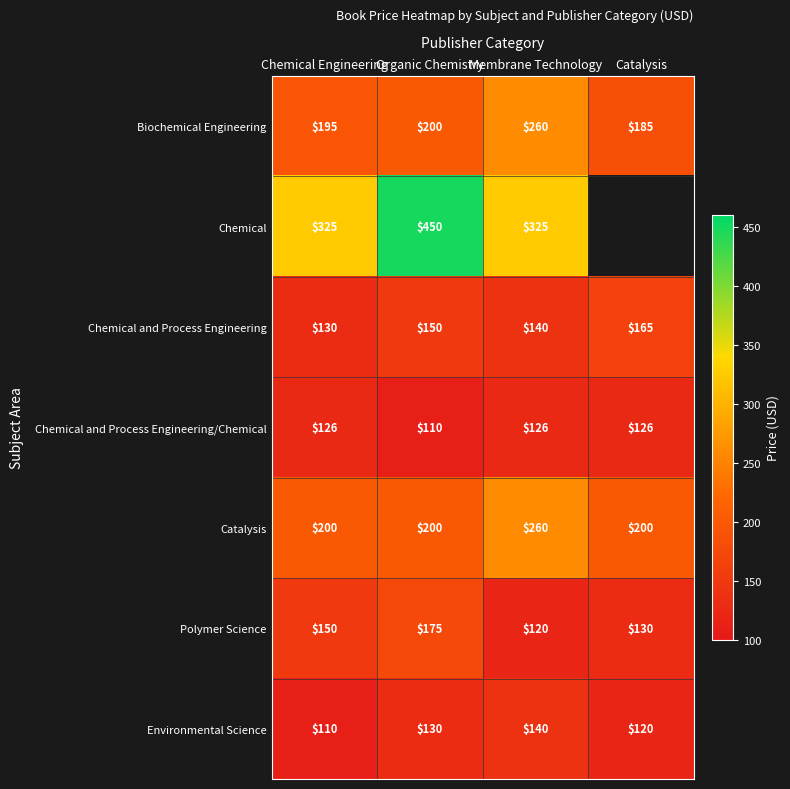

The Chemical and Process Engineering series shows 217.6 at Organic Chemistry. True or false?

False